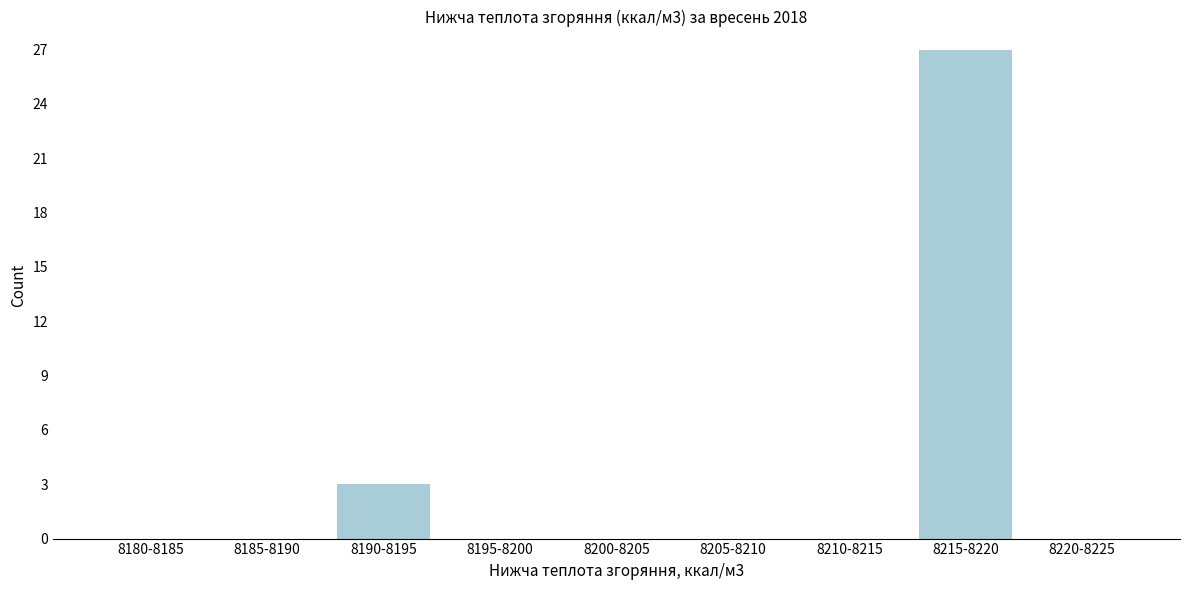

Reading left to right, extract all data points from this chart.

8180-8185=0	8185-8190=0	8190-8195=3	8195-8200=0	8200-8205=0	8205-8210=0	8210-8215=0	8215-8220=27	8220-8225=0